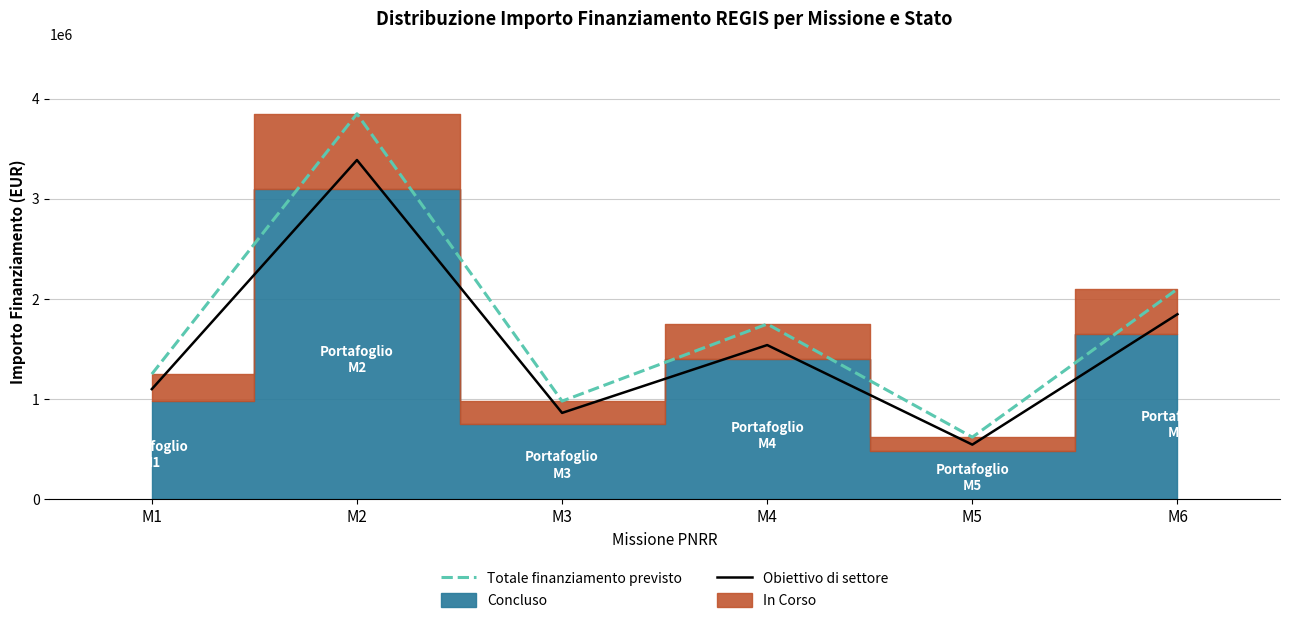

True or false: Obiettivo di settore has a value of 2110666 at M4.

False